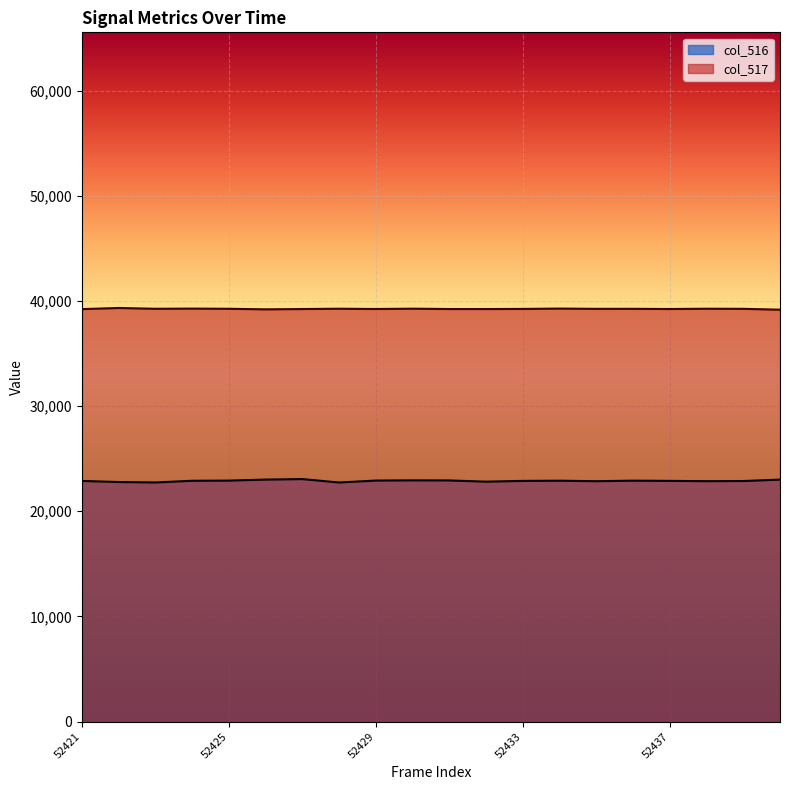

What is the minimum value for col_517?

39166